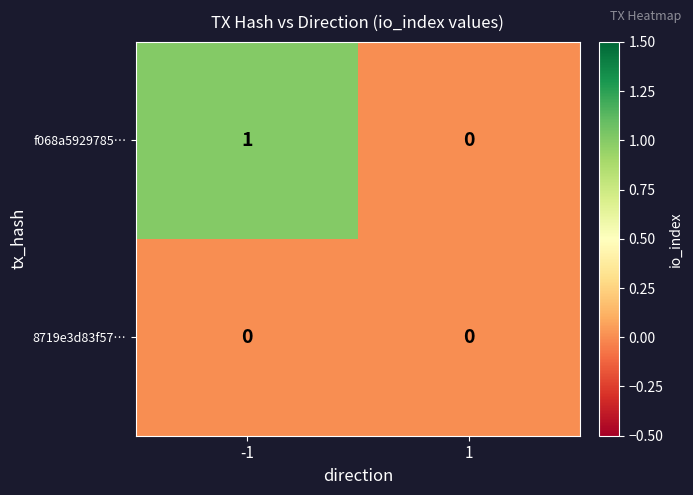

Rank the categories by f068a5929785… value from lowest to highest.

1, -1